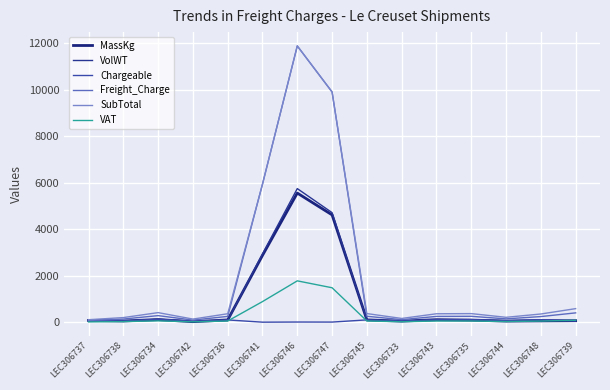

Which series has the largest total across all categories?

SubTotal